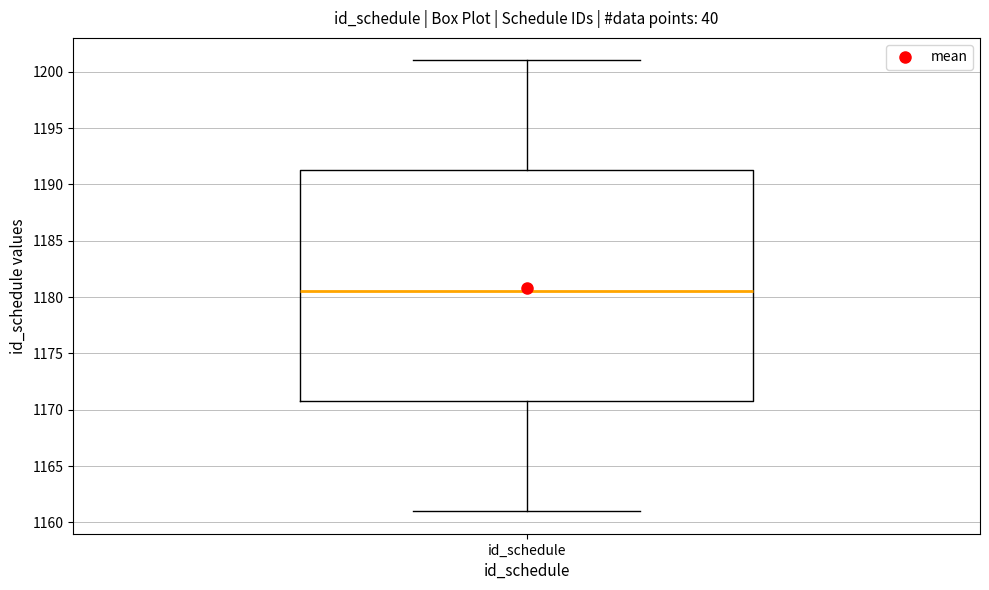

Where does the upper whisker of the box for id_schedule end on the y-axis? The values are not printed on the chart, so give them approximately, as read against the axis.

1201.0